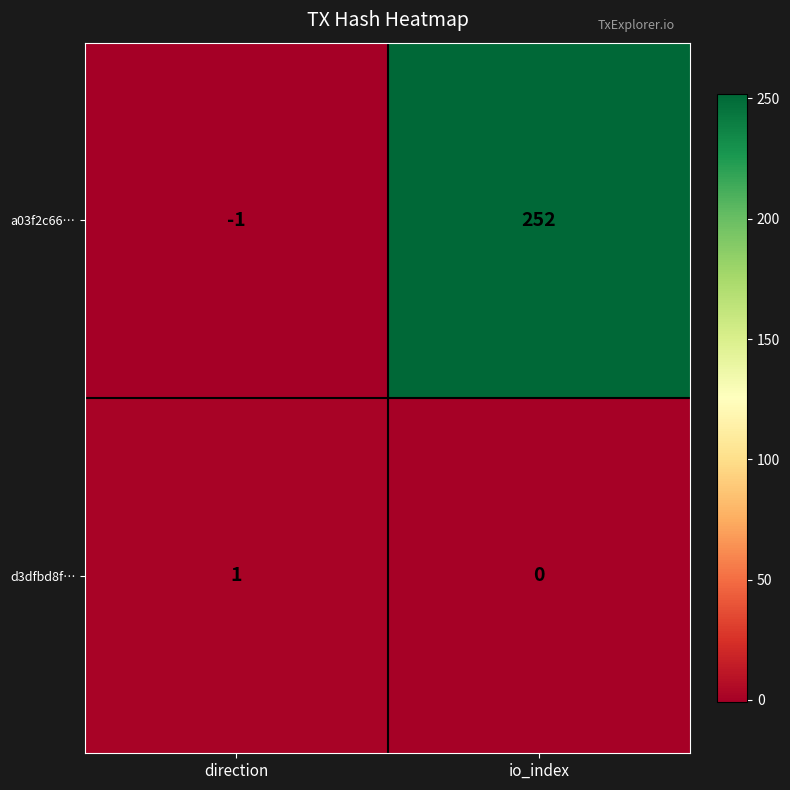

What is the highest value of the a03f2c66… series?

252